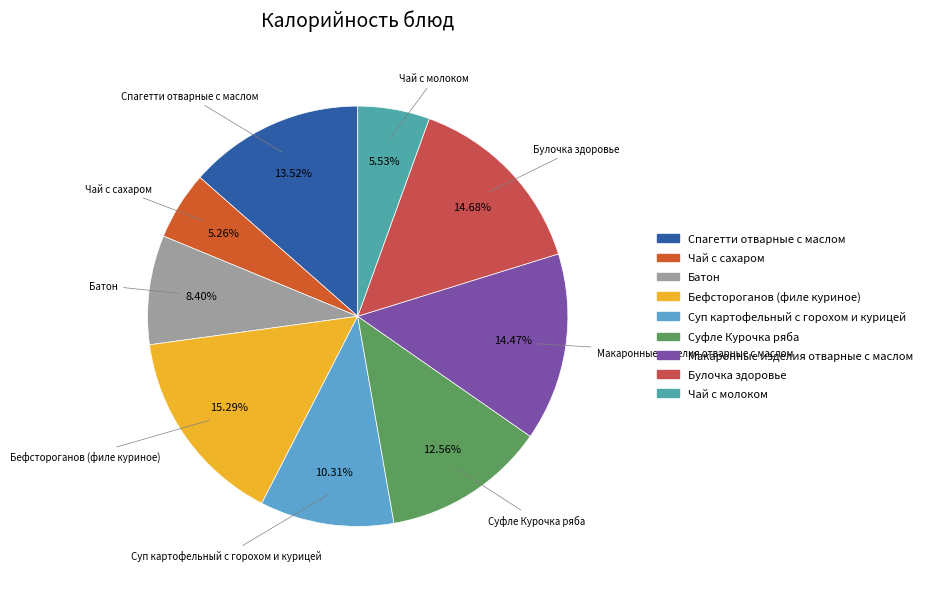

To the nearest percent, what percentage of the pie is Батон?

8%